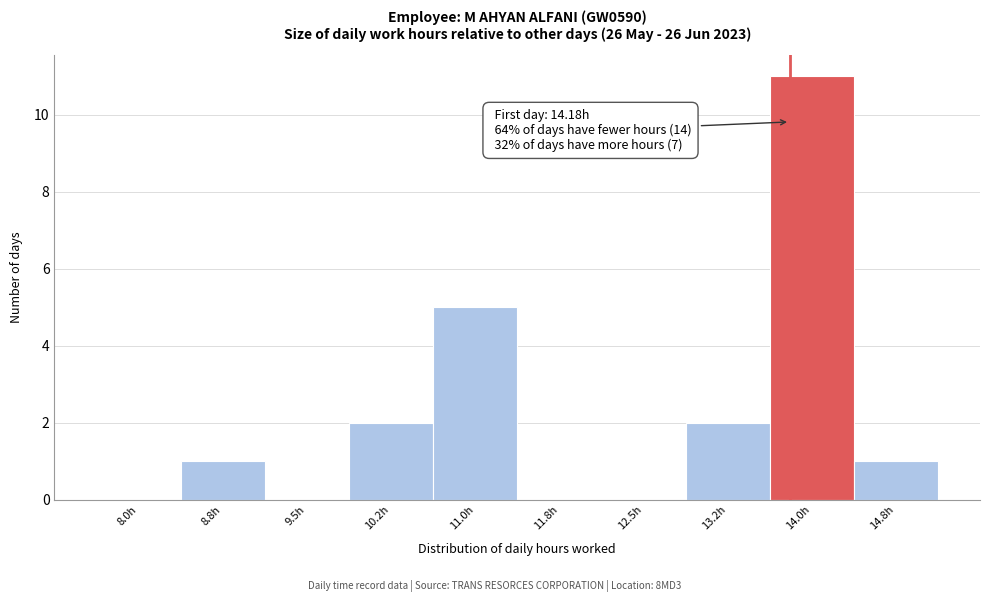

Reading right to left, what are all the values shown in this chart?

14.8h=1	14.0h=11	13.2h=2	12.5h=0	11.8h=0	11.0h=5	10.2h=2	9.5h=0	8.8h=1	8.0h=0